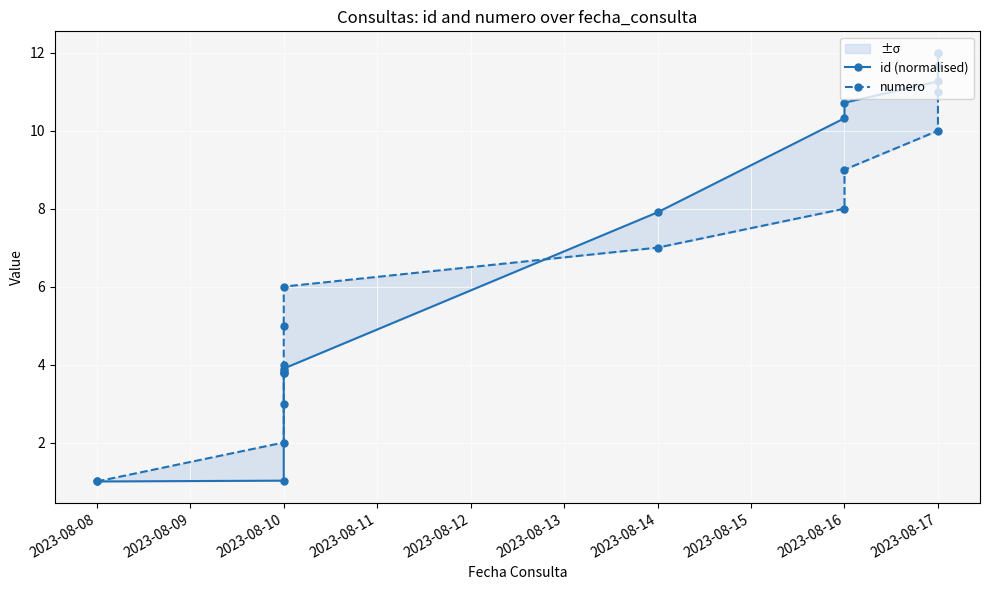

What is the difference between the second highest and minimum values in the numero series?

10.0